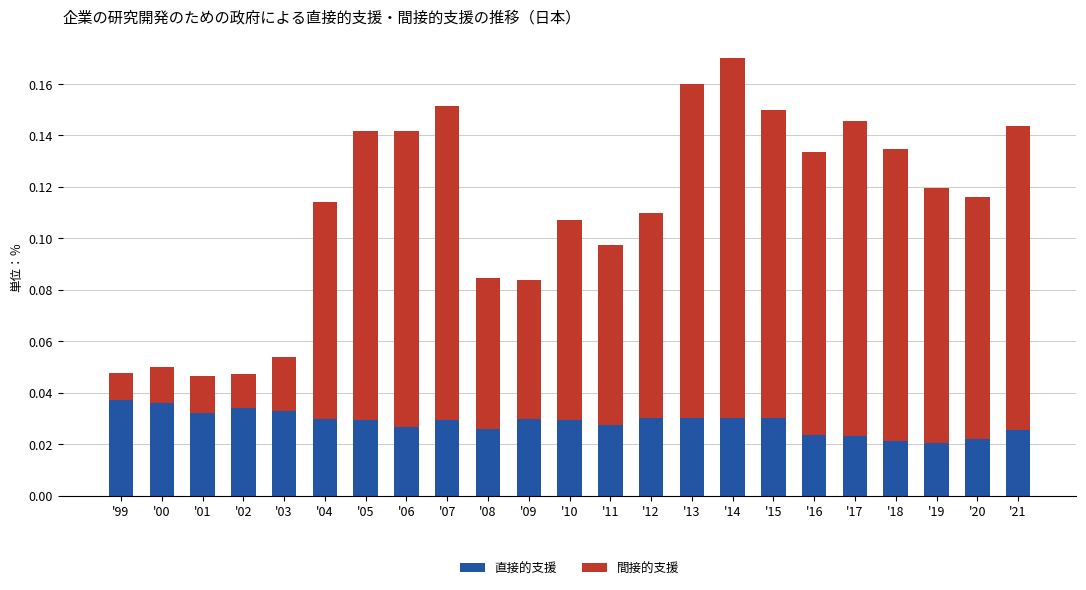

How many 直接的支援 values are between 0 and 1?

23